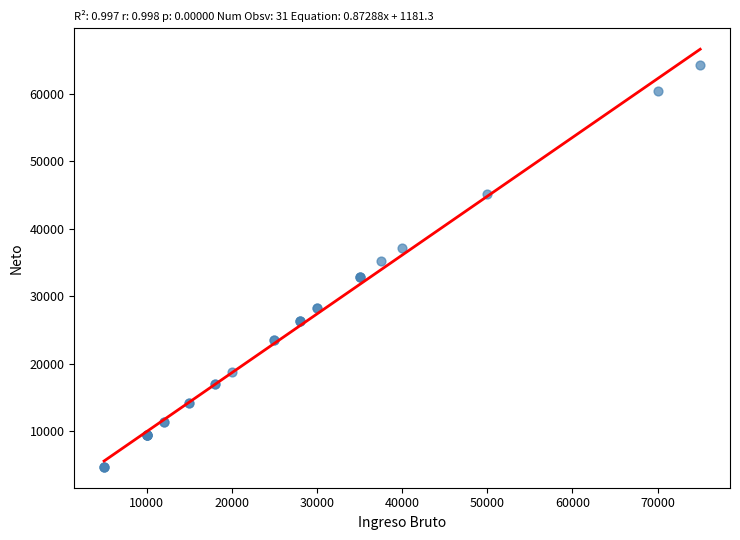

What Y value in the scatter plot is closest to 34456?

35168.9